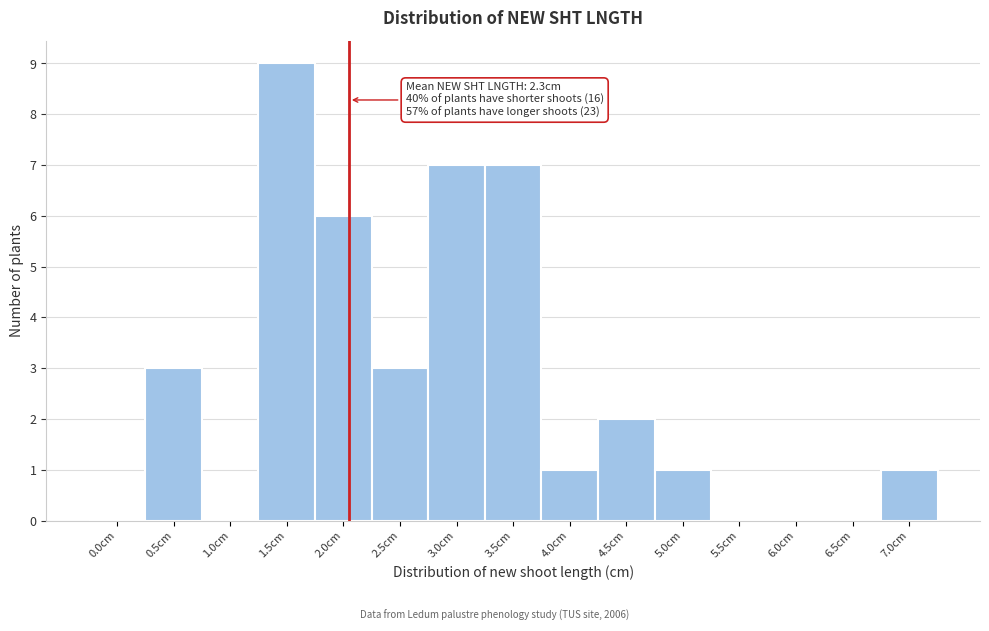

Reading left to right, extract all data points from this chart.

0.0cm=0	0.5cm=3	1.0cm=0	1.5cm=9	2.0cm=6	2.5cm=3	3.0cm=7	3.5cm=7	4.0cm=1	4.5cm=2	5.0cm=1	5.5cm=0	6.0cm=0	6.5cm=0	7.0cm=1